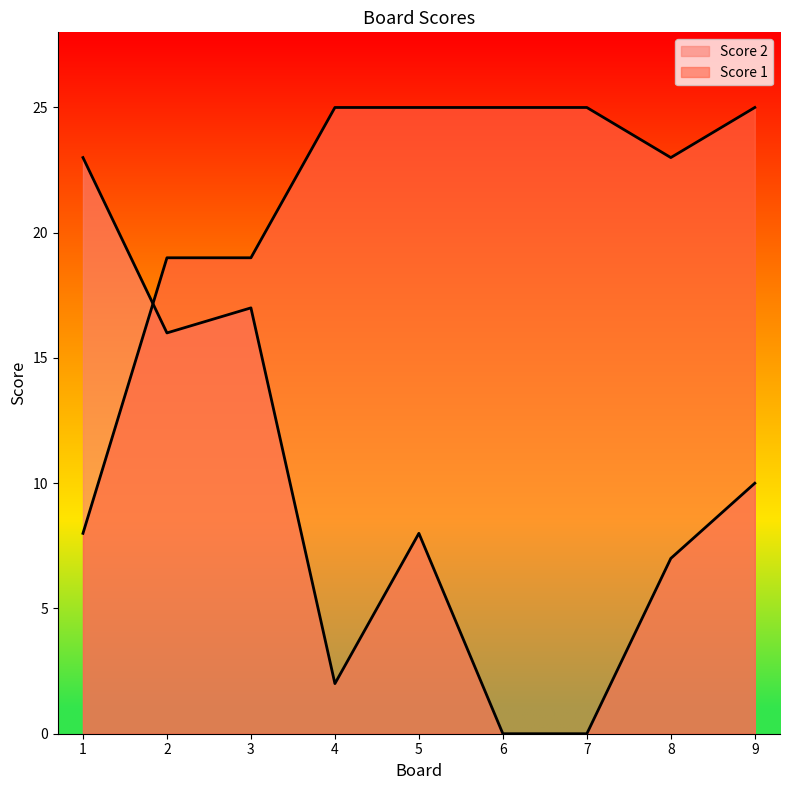

True or false: Score 2 has a value of 15 at 1.

False